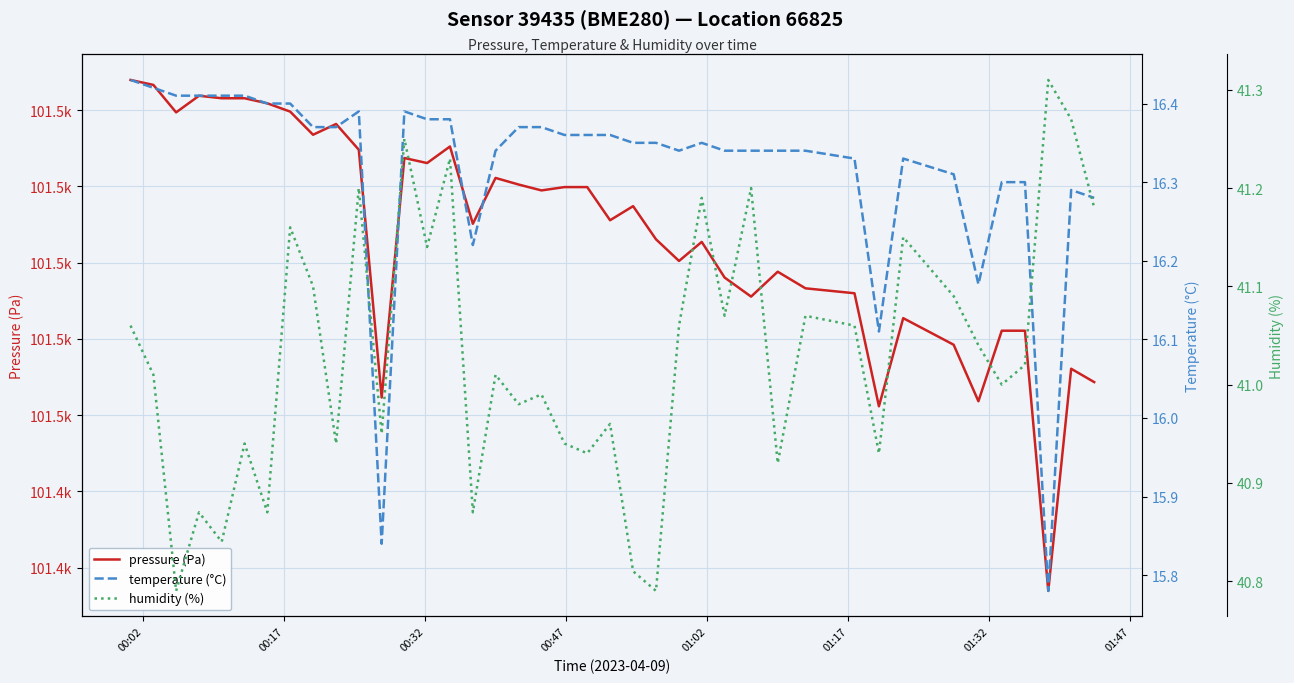

What is the sum of all pressure (Pa) values?

4060401.5